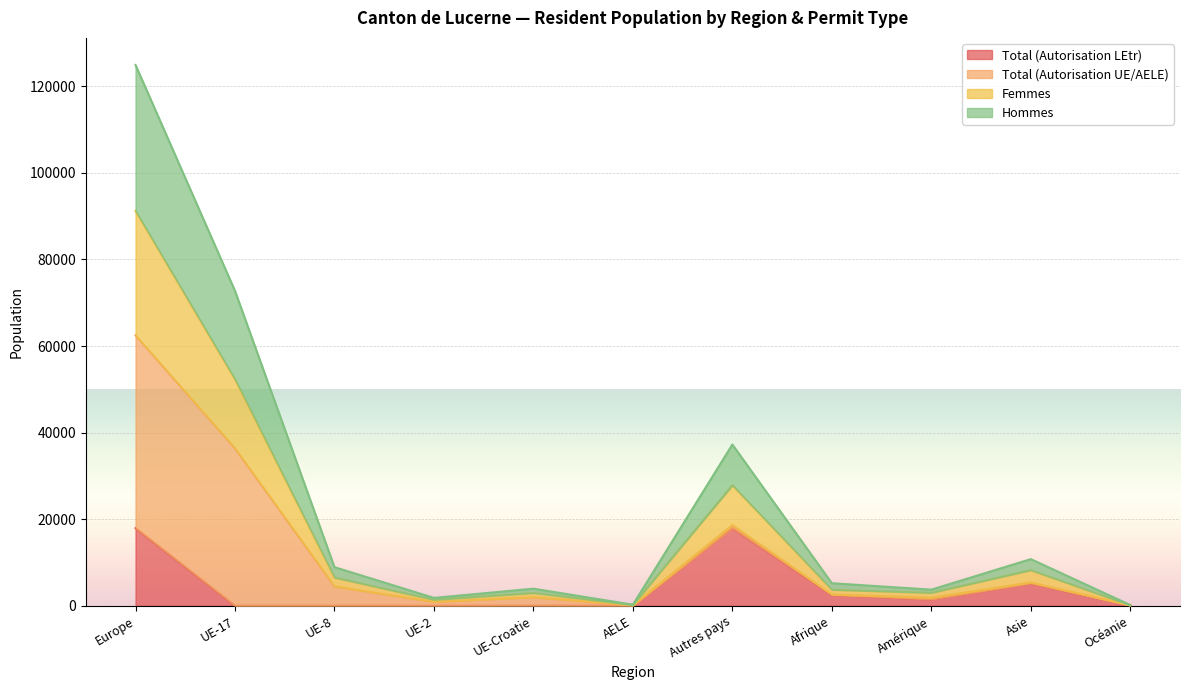

What is the total value across all series at Océanie?

288